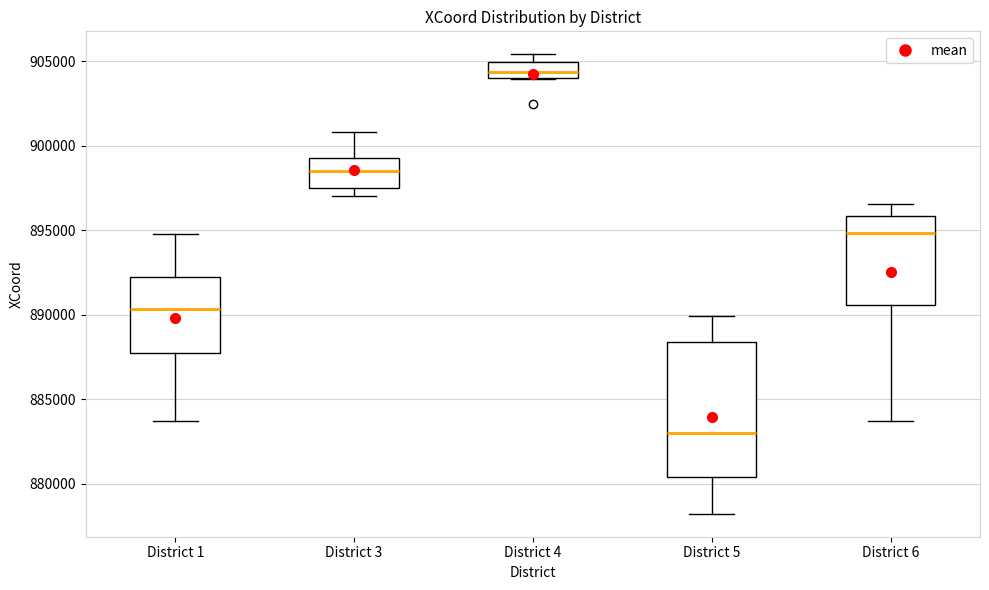

Which box is the tallest, from its lower edge to its upper edge?

District 5